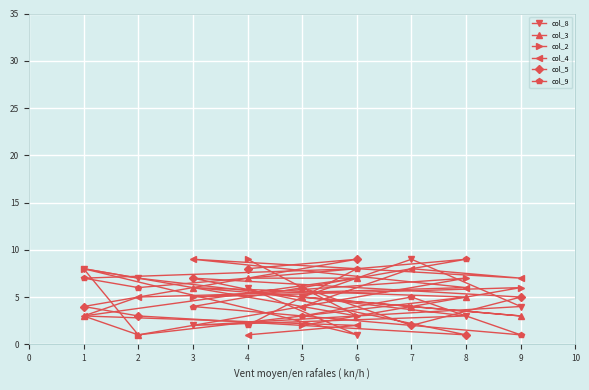

True or false: col_5 has a value of 14 at 1.

False